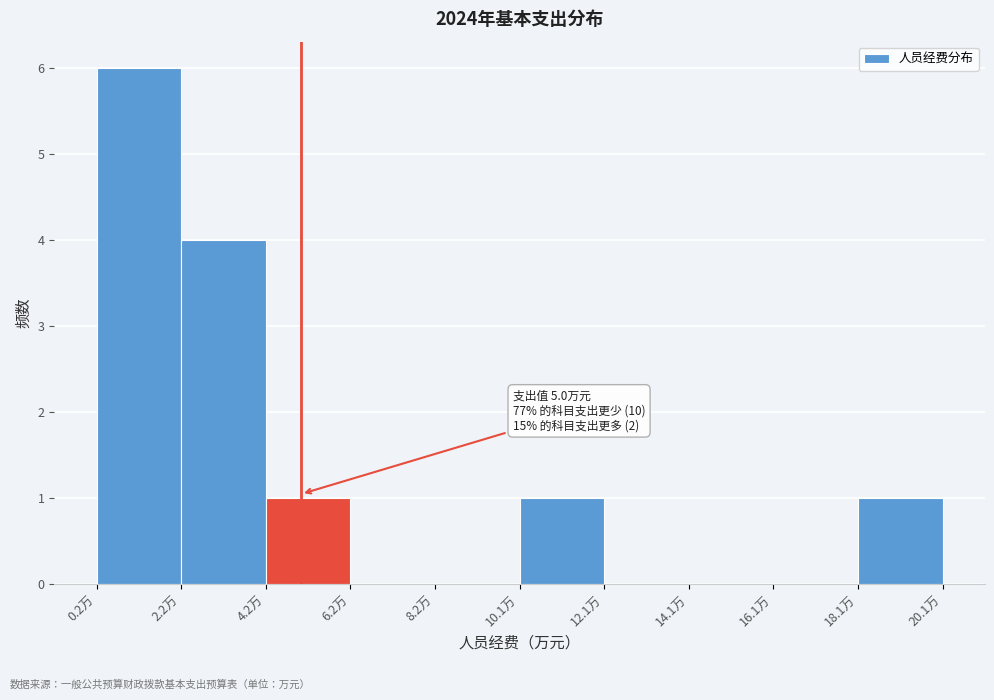

Over which range of the x-axis is the bar tallest?

0.2 to 2.2